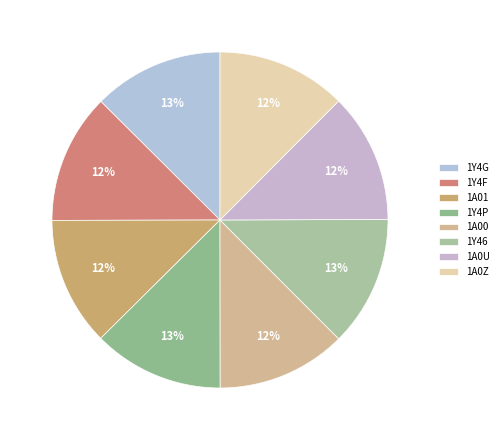

Rank the categories by value from lowest to highest.

1A01, 1A0U, 1A00, 1A0Z, 1Y4F, 1Y4G, 1Y46, 1Y4P